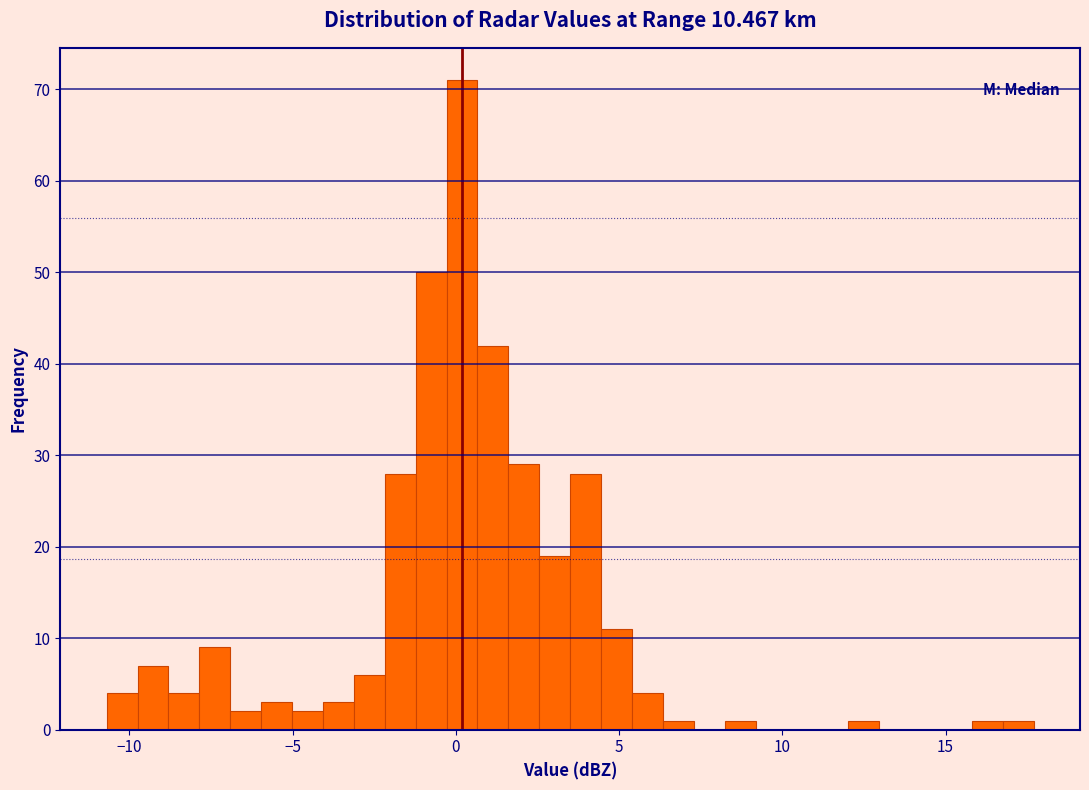

Around what value on the x-axis is the tallest bar? Give the approximate position of its centre, as read against the axis.

0.0